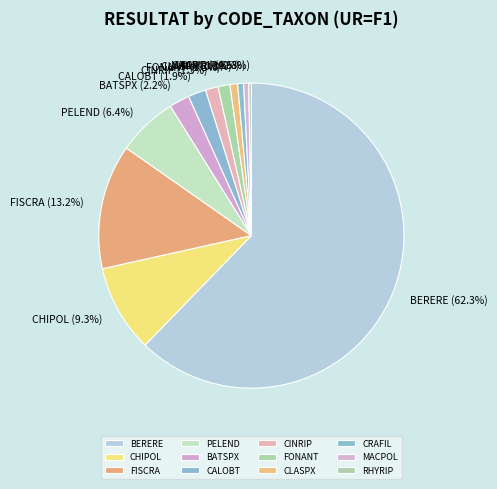

Which category accounts for the majority?

BERERE